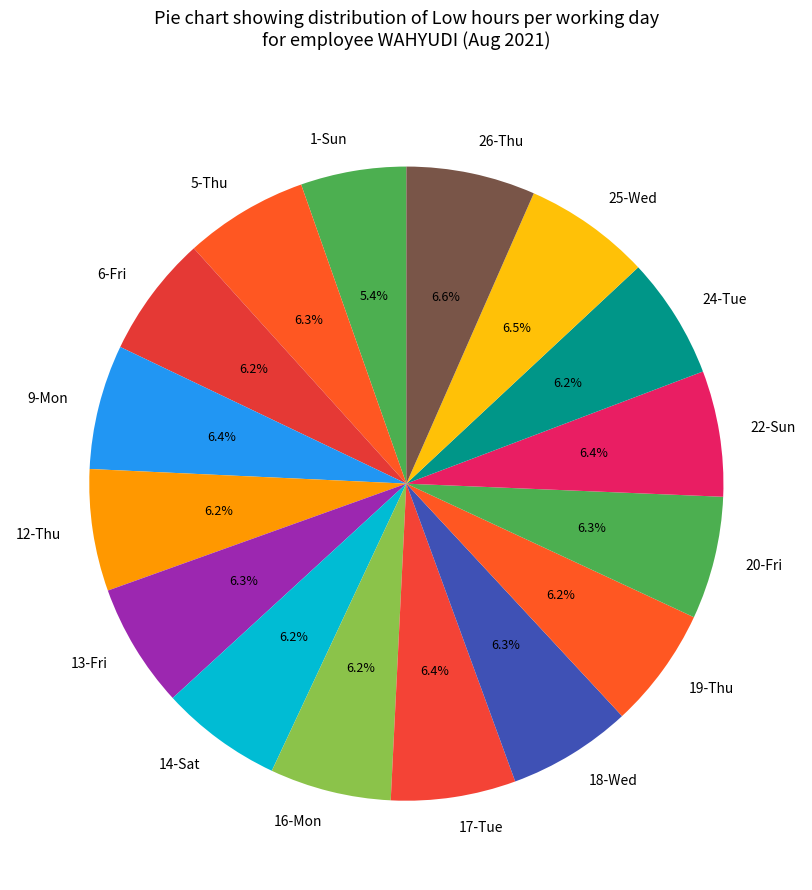

What is the ratio of the value at 17-Tue to the value at 14-Sat?

1.0